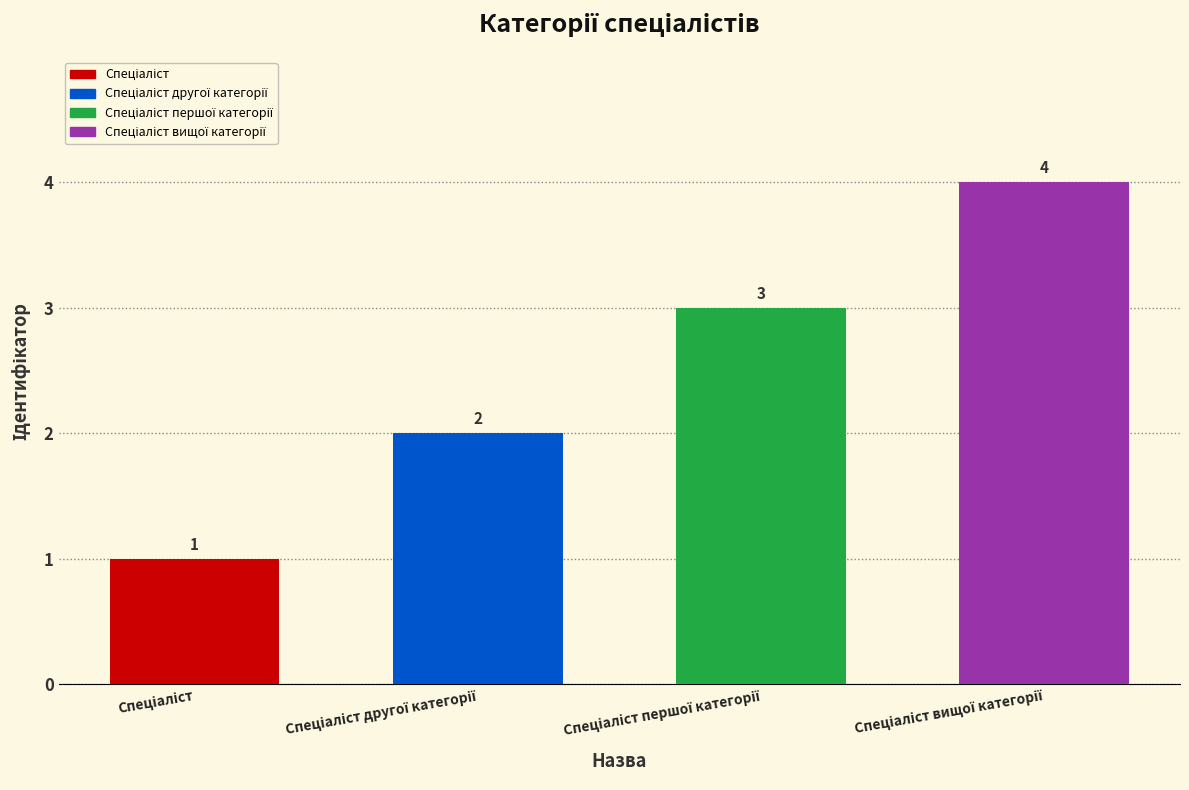

What is the maximum value shown in the chart?

4